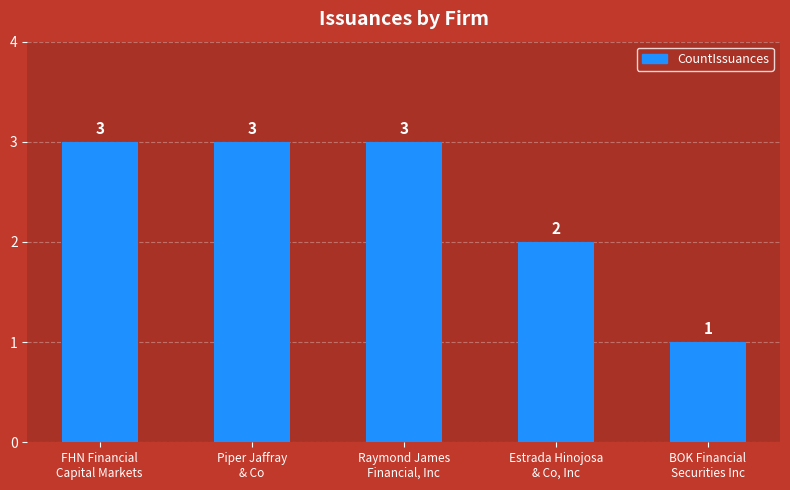

What is the sum of all values?

12